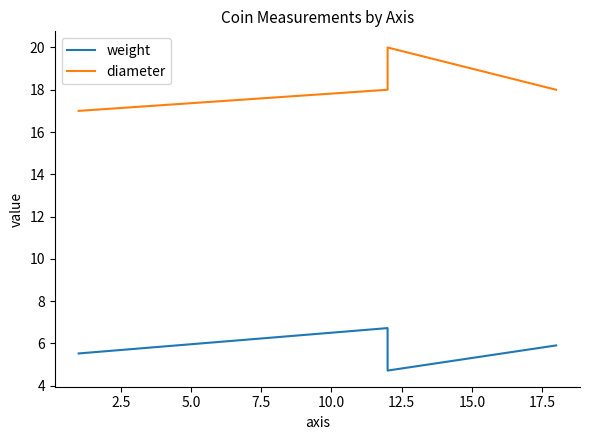

What is the highest value of the diameter series?

20.0